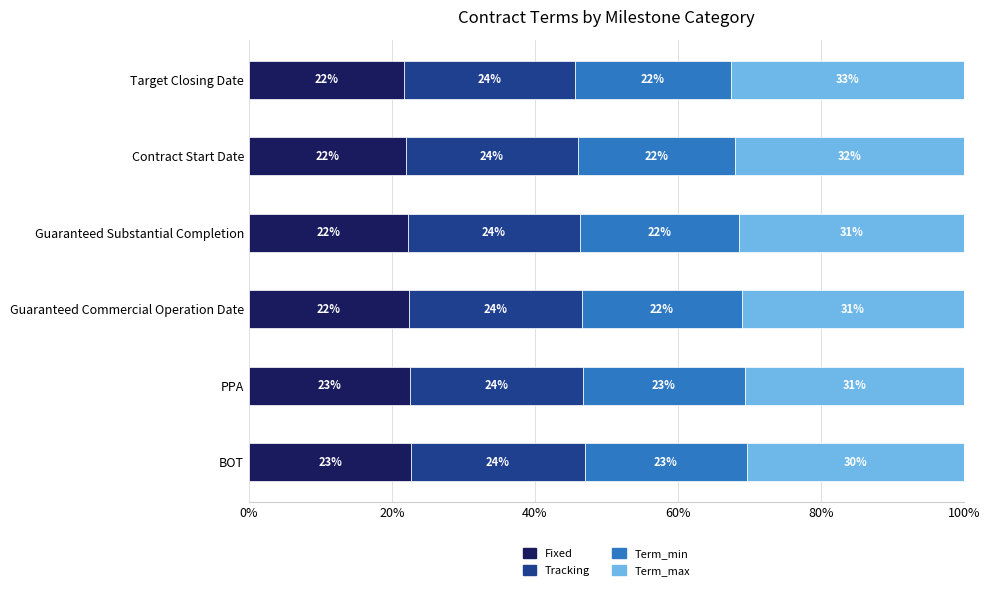

True or false: Fixed has a value of 33.3 at Contract Start Date.

False